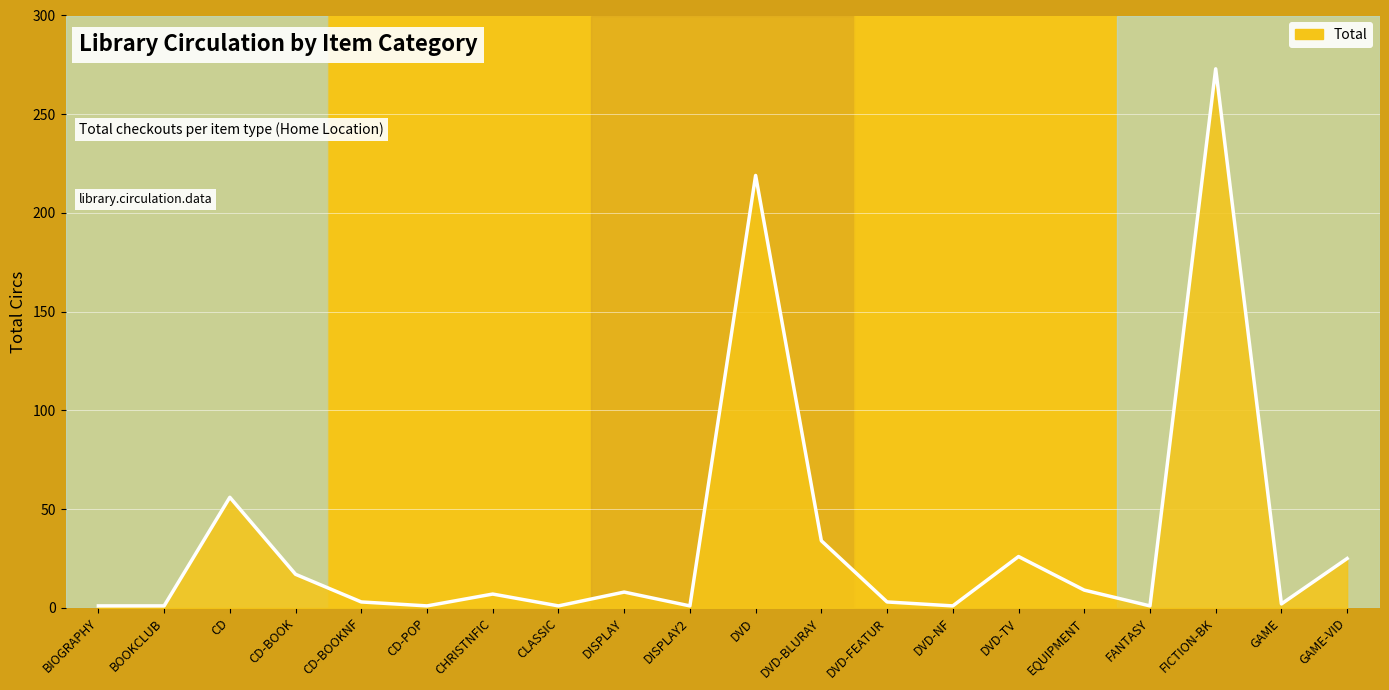

What is the difference between the values at DVD and CD-BOOK?

202